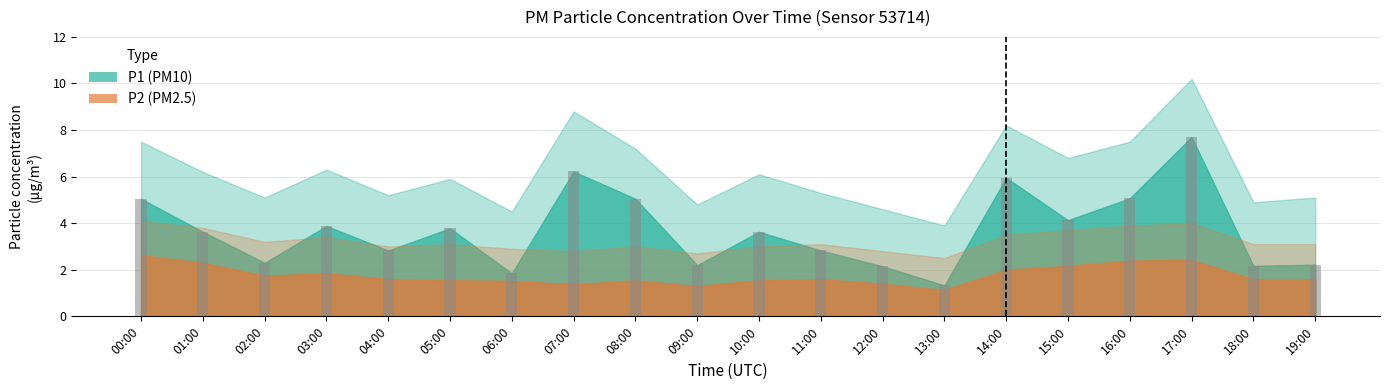

The value at 02:00 is 2.3. True or false?

True